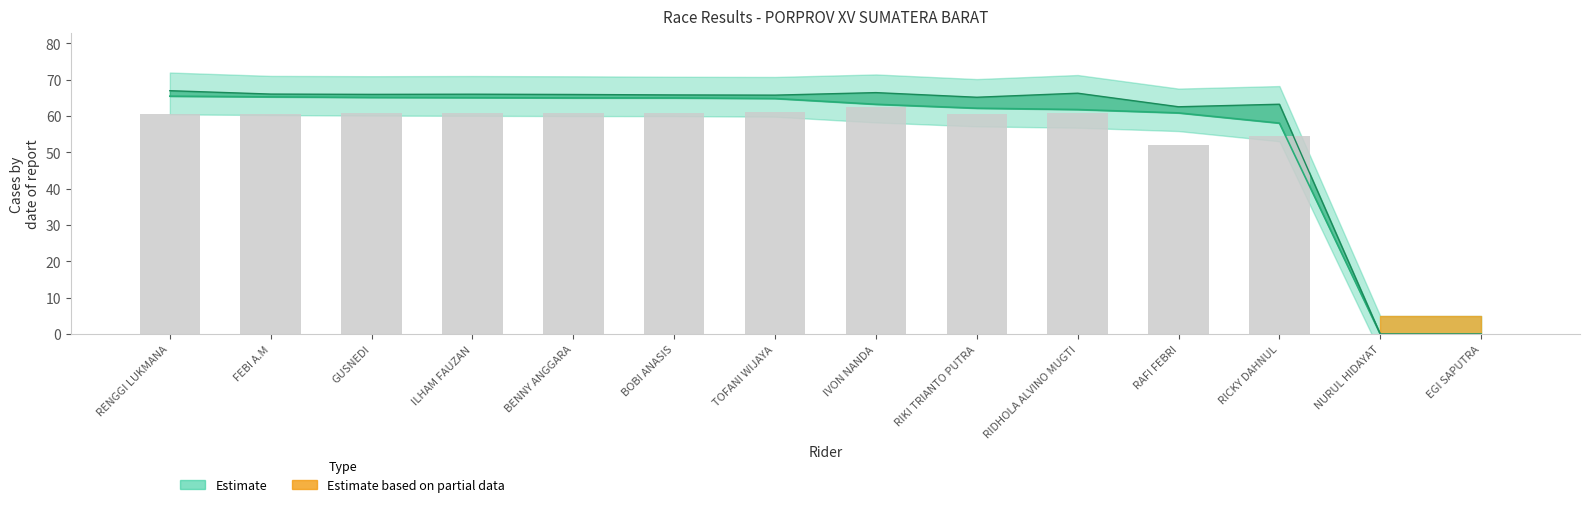

How many data points does each series have?

14